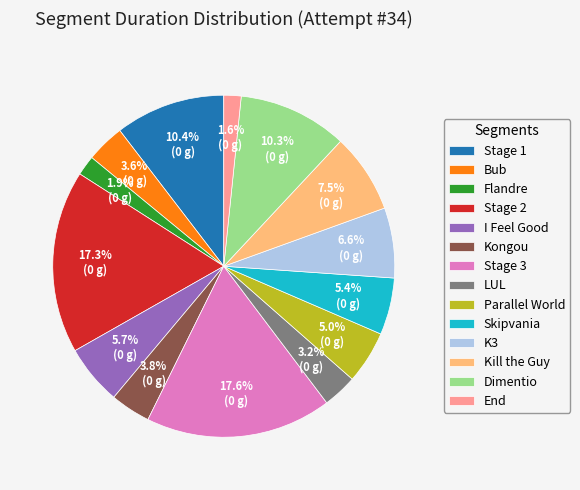

To the nearest percent, what is the difference between the largest and smallest slice percentages?

16%